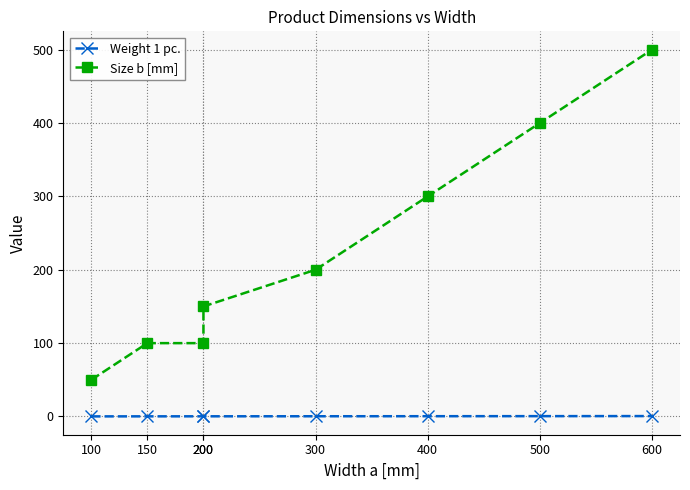

What is the difference between the highest and lowest values at 500?

399.5